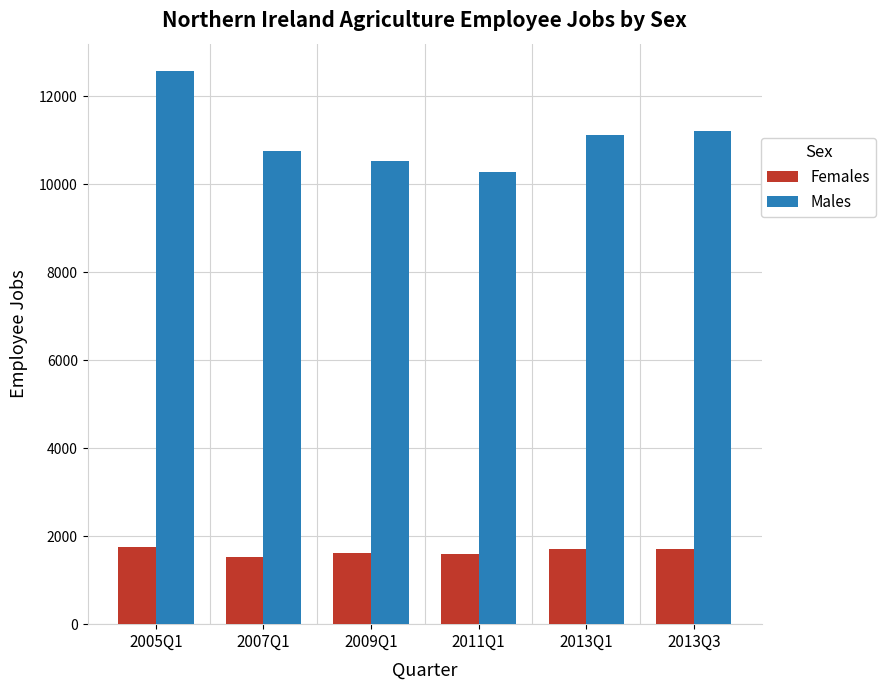

At 2013Q1, list the series in order from smallest to largest.

Females, Males